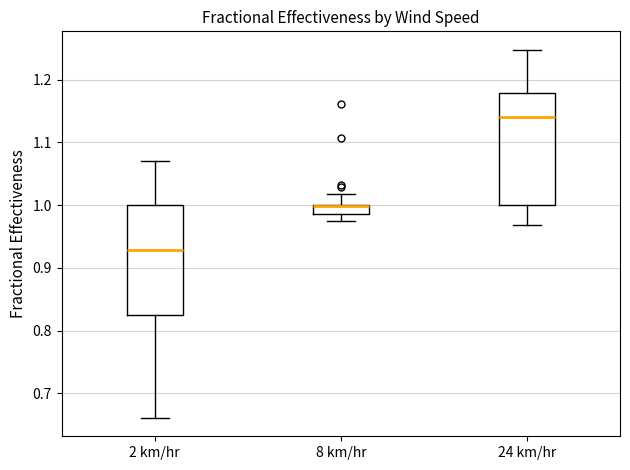

Where does the upper whisker of the box for 2 km/hr end on the y-axis? The values are not printed on the chart, so give them approximately, as read against the axis.

1.07